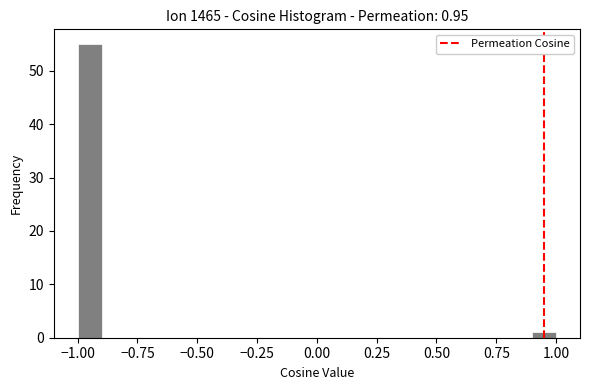

Around what value on the x-axis is the tallest bar? Give the approximate position of its centre, as read against the axis.

-0.95